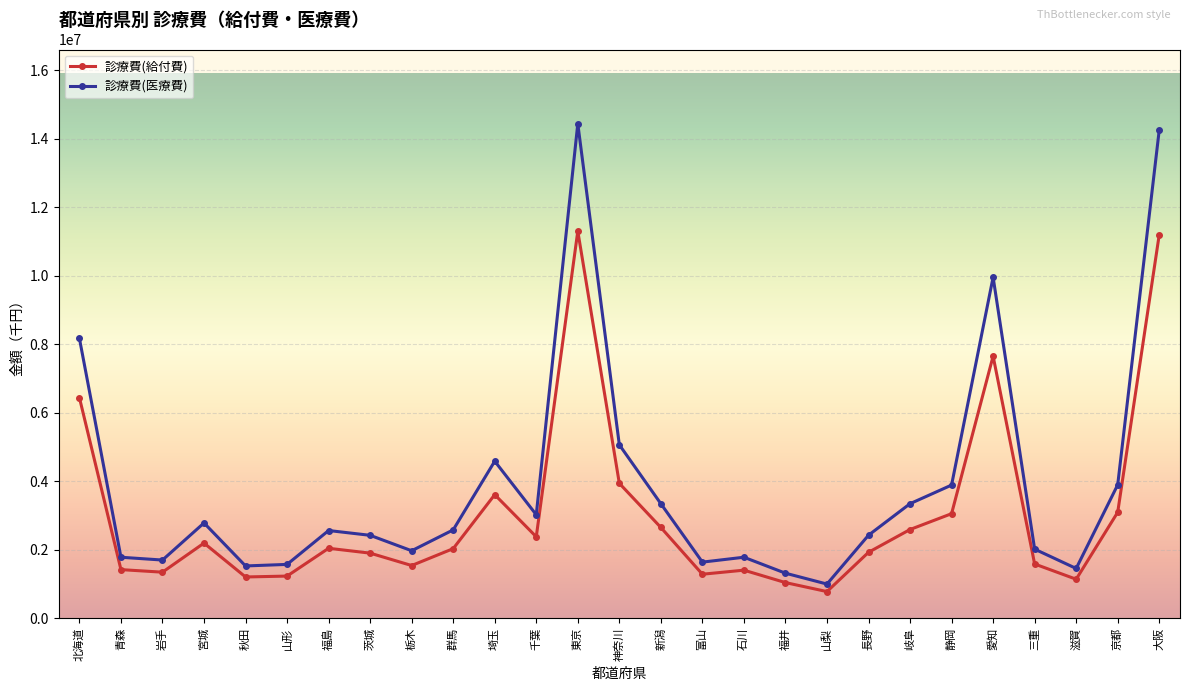

At how many categories does at least one series exceed 6280478?

4